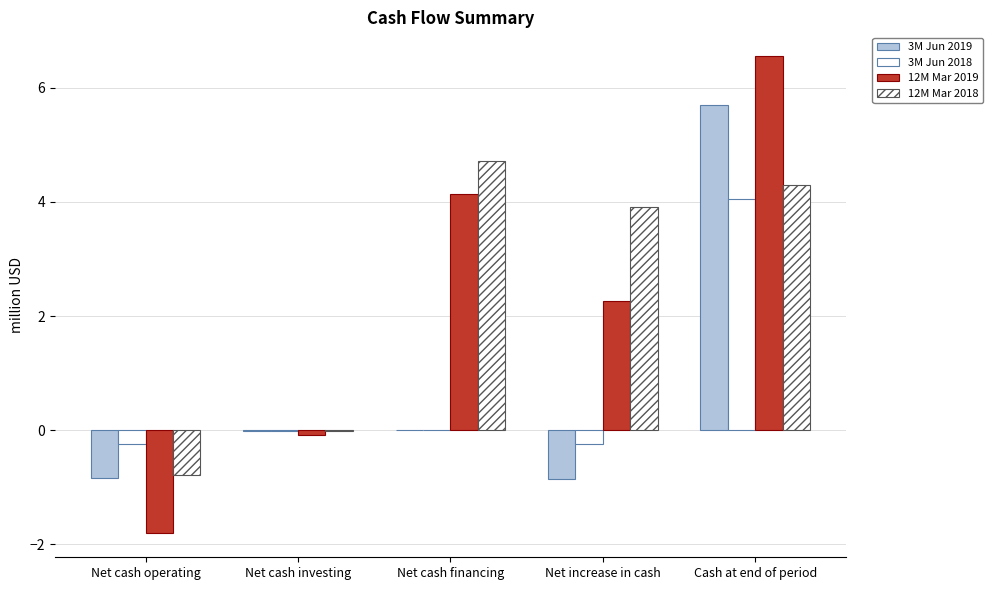

What is the minimum value for 3M Jun 2018?

-0.2